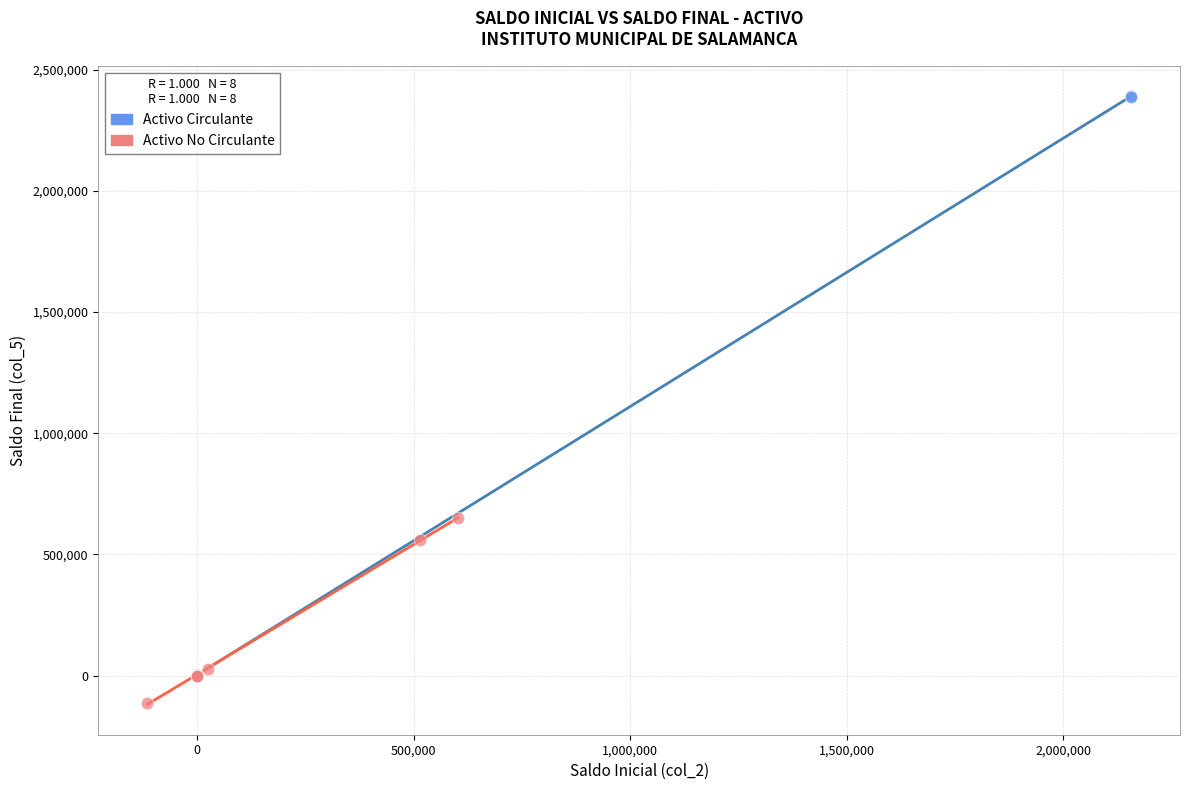

Which series has the widest spread of Y values?

Activo Circulante